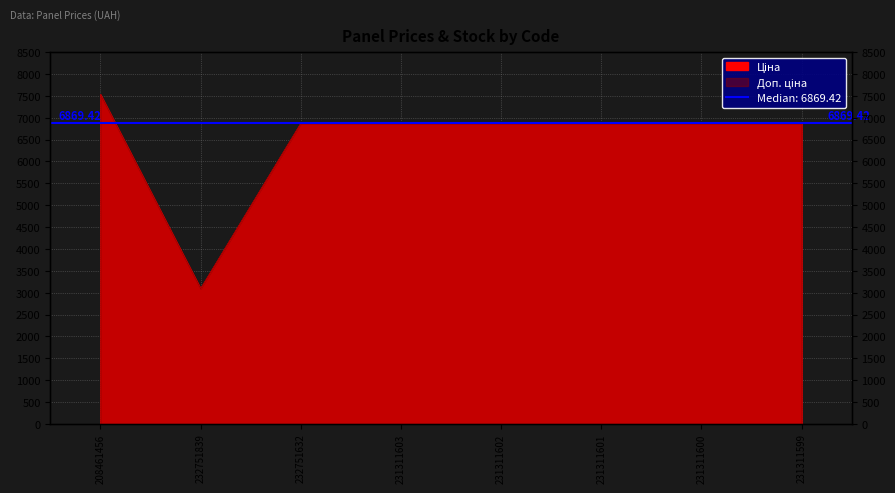

The Ціна series shows 9468.4 at 231311601. True or false?

False